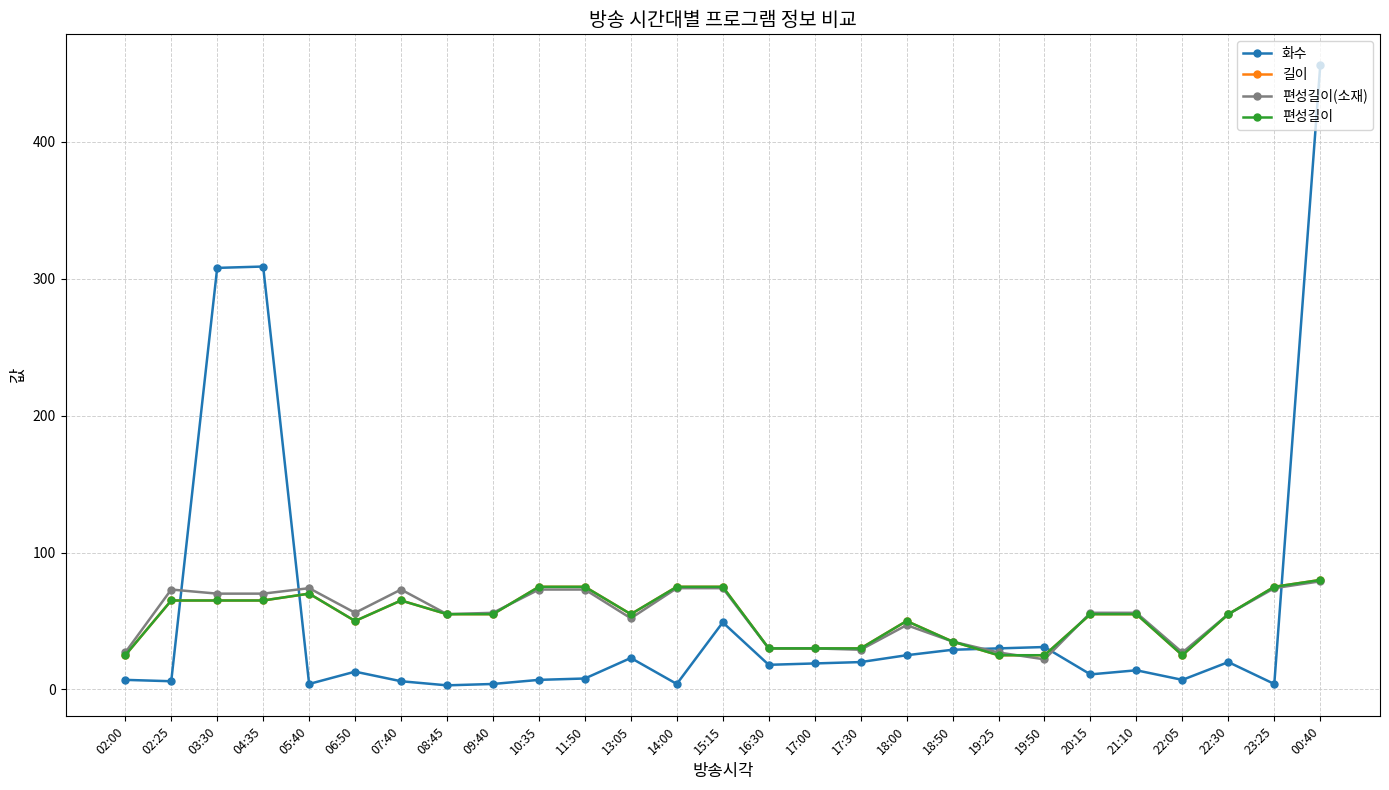

What is the maximum value for 길이?

80